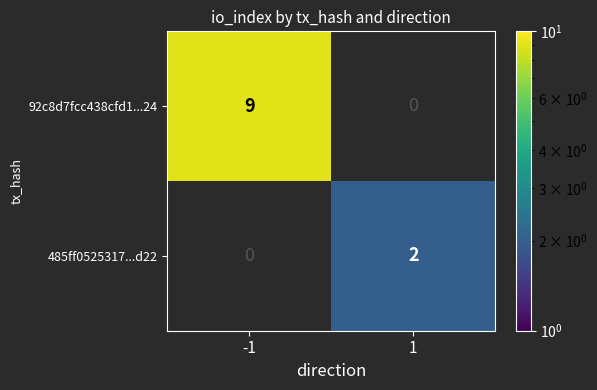

Is the value of 92c8d7fcc438cfd1...24 at -1 greater than the value of 485ff0525317...d22 at 1?

Yes